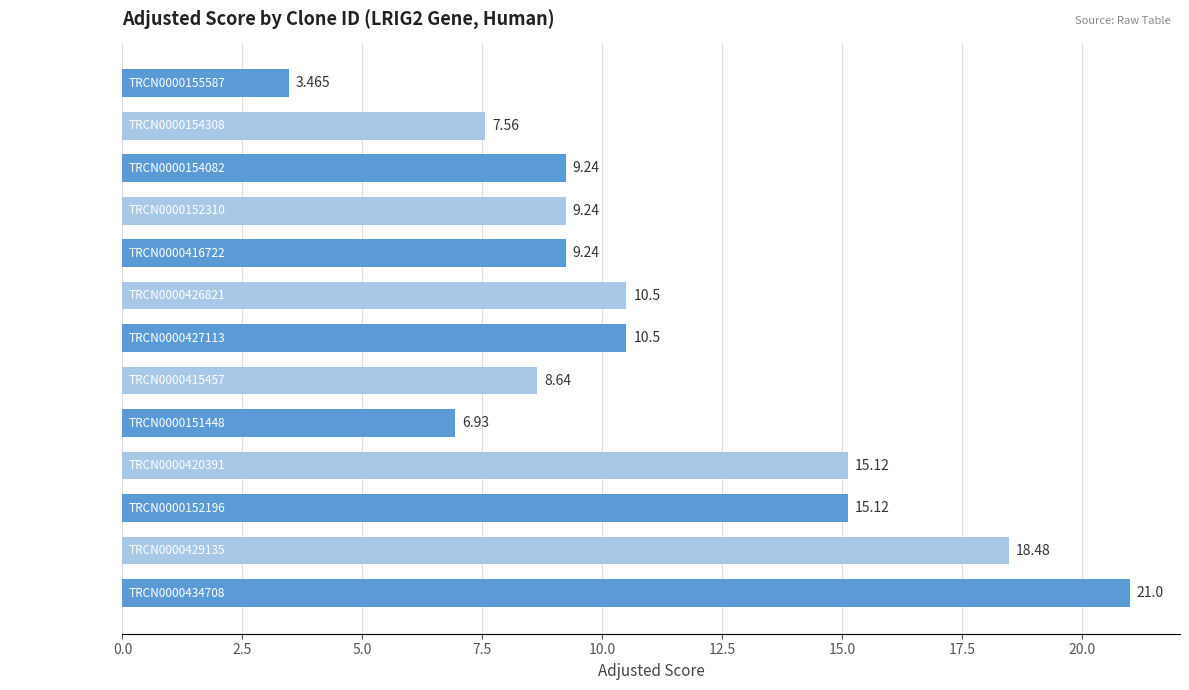

How many data points are above 9?

9